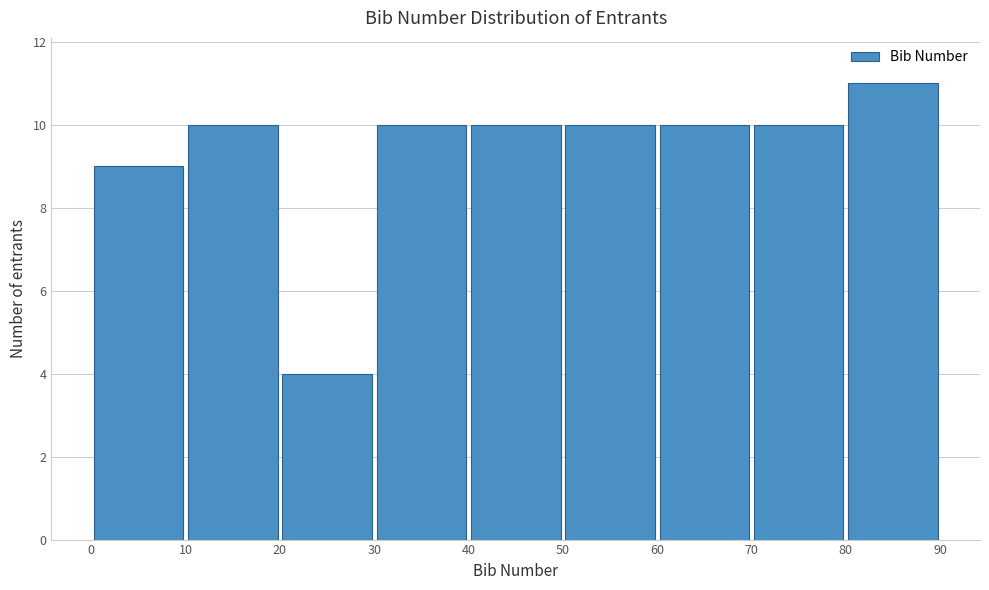

Which range on the x-axis has the tallest bar?

80 to 90